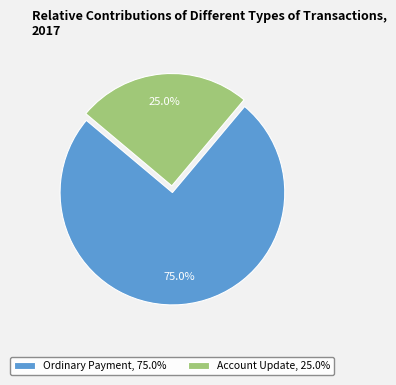

The Account Update slice represents 15% of the pie. True or false?

False